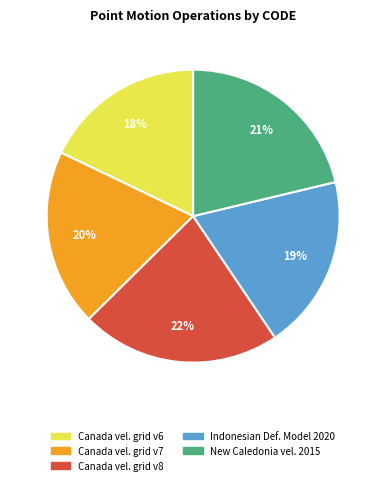

Is there any slice that represents more than half of the pie?

No